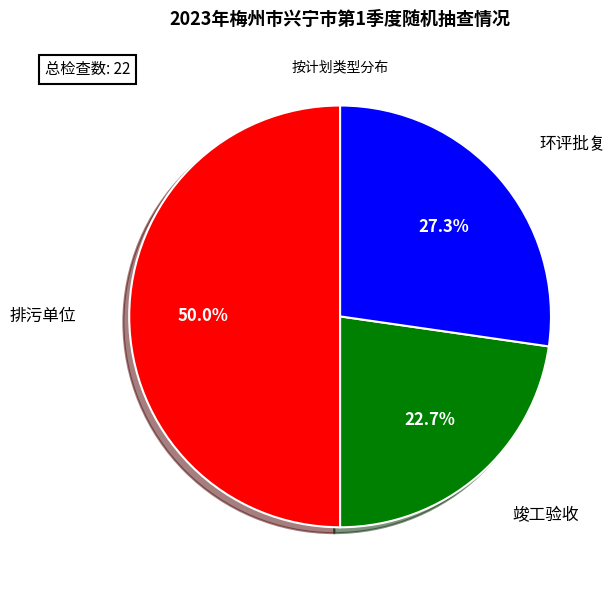

Approximately how many times larger is the value at 排污单位 compared to 环评批复?

1.8